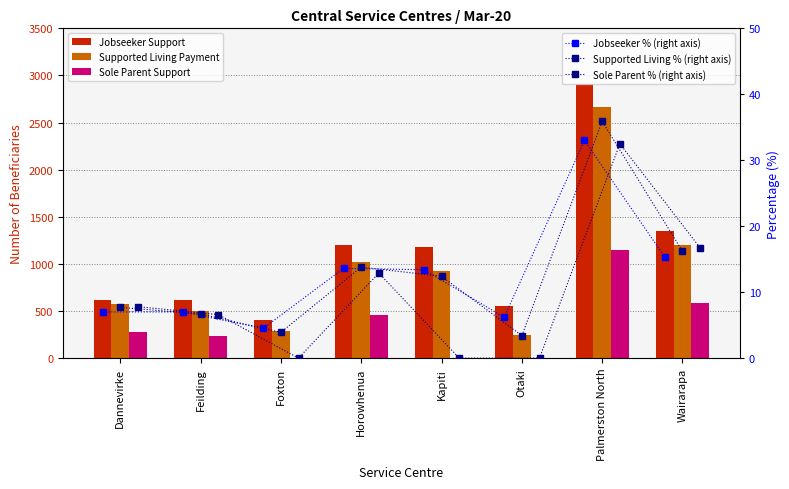

The Supported Living Payment series shows 695.6 at Horowhenua. True or false?

False